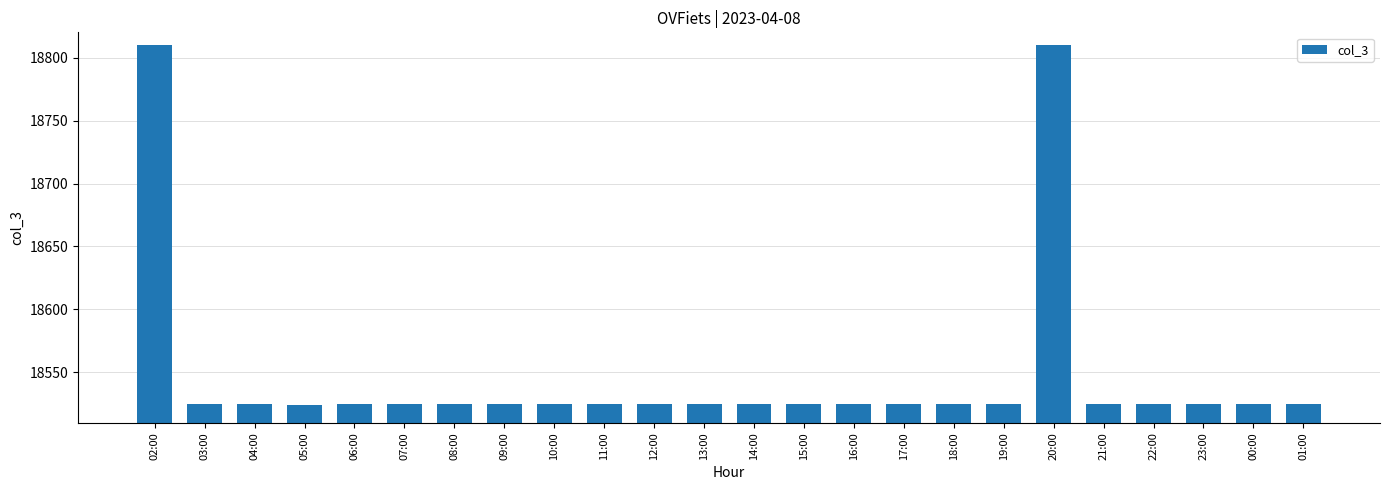

What is the label of the 4th bar from the right?

22:00